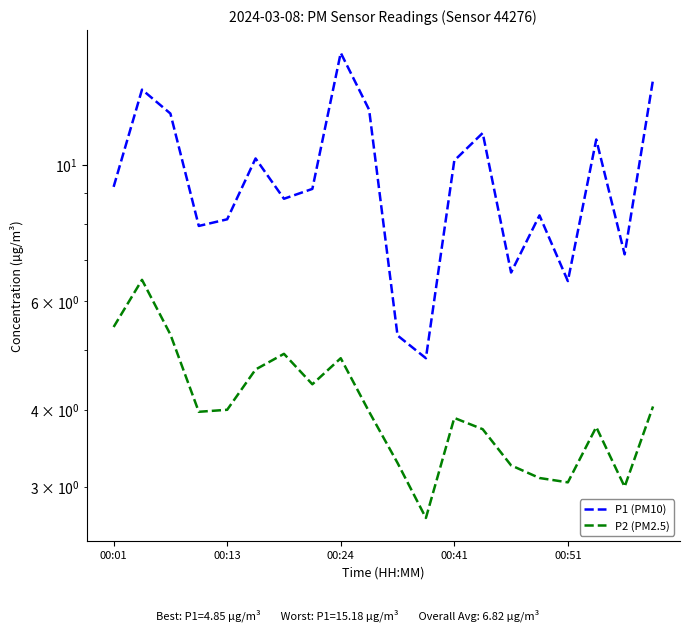

At how many categories does at least one series exceed 11?

6